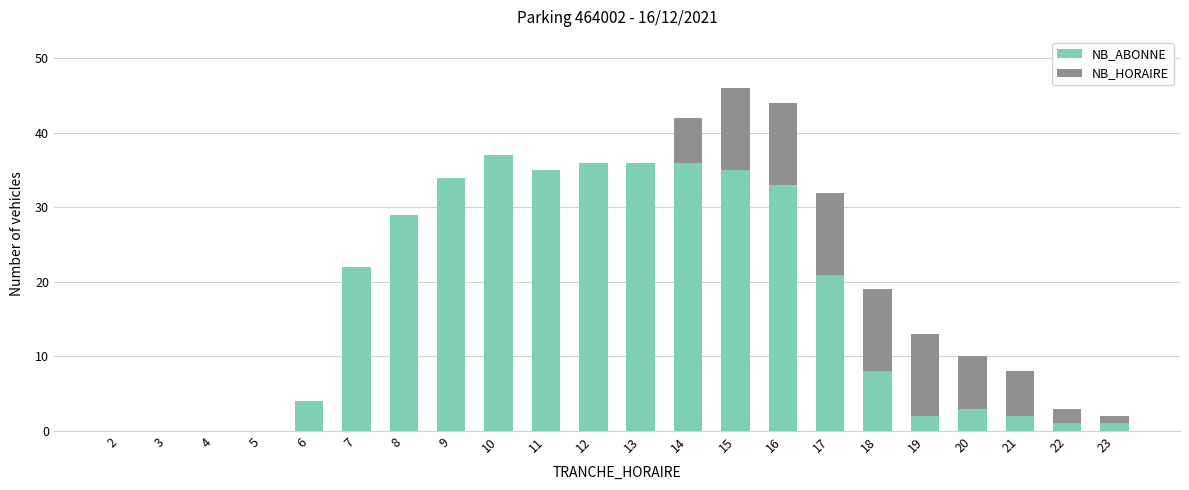

The NB_ABONNE series shows 0 at 2. True or false?

True